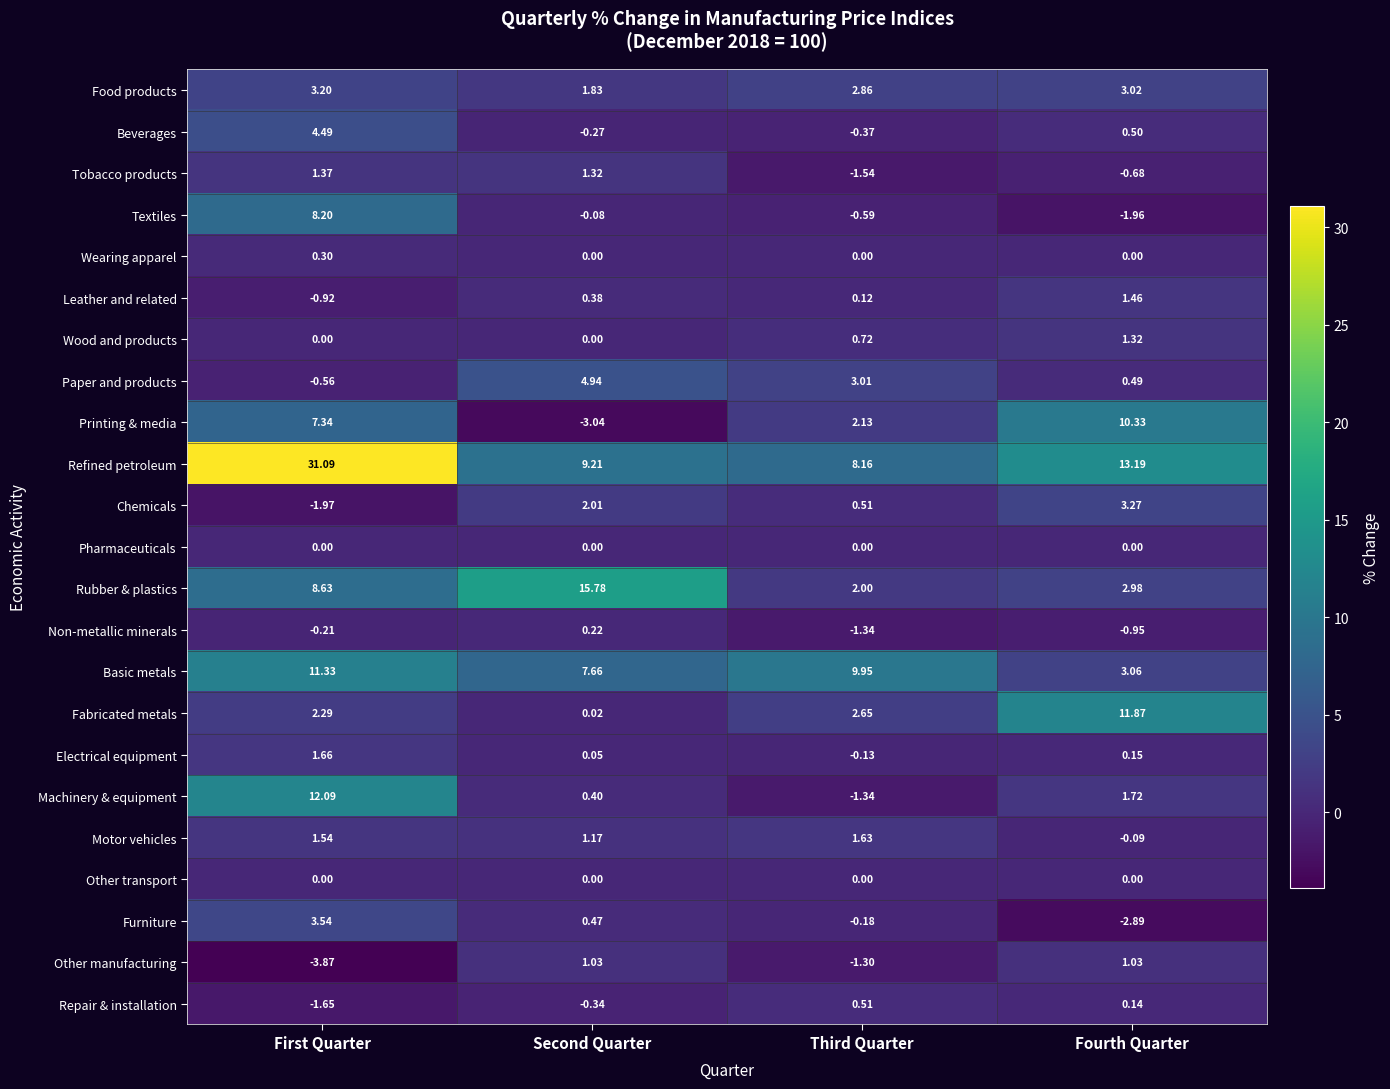

Which series has the largest range (max minus min)?

Refined petroleum